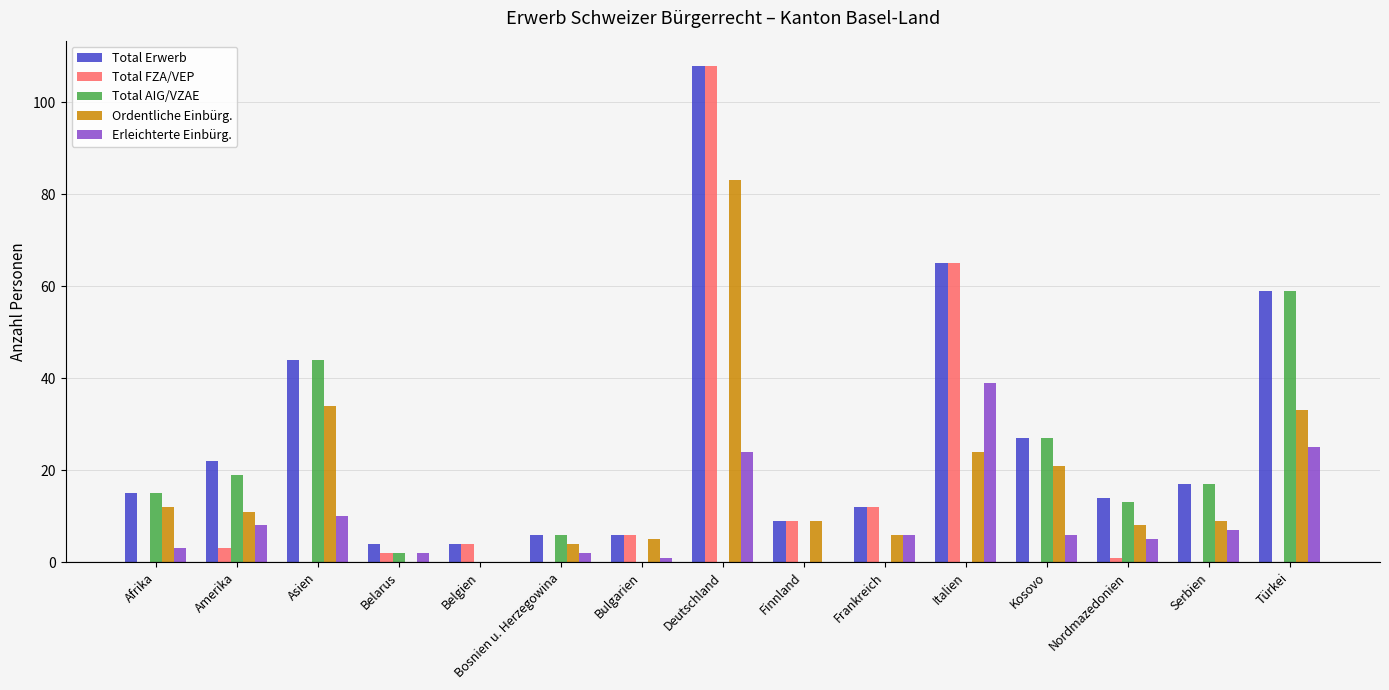

What is the greatest value displayed?

108